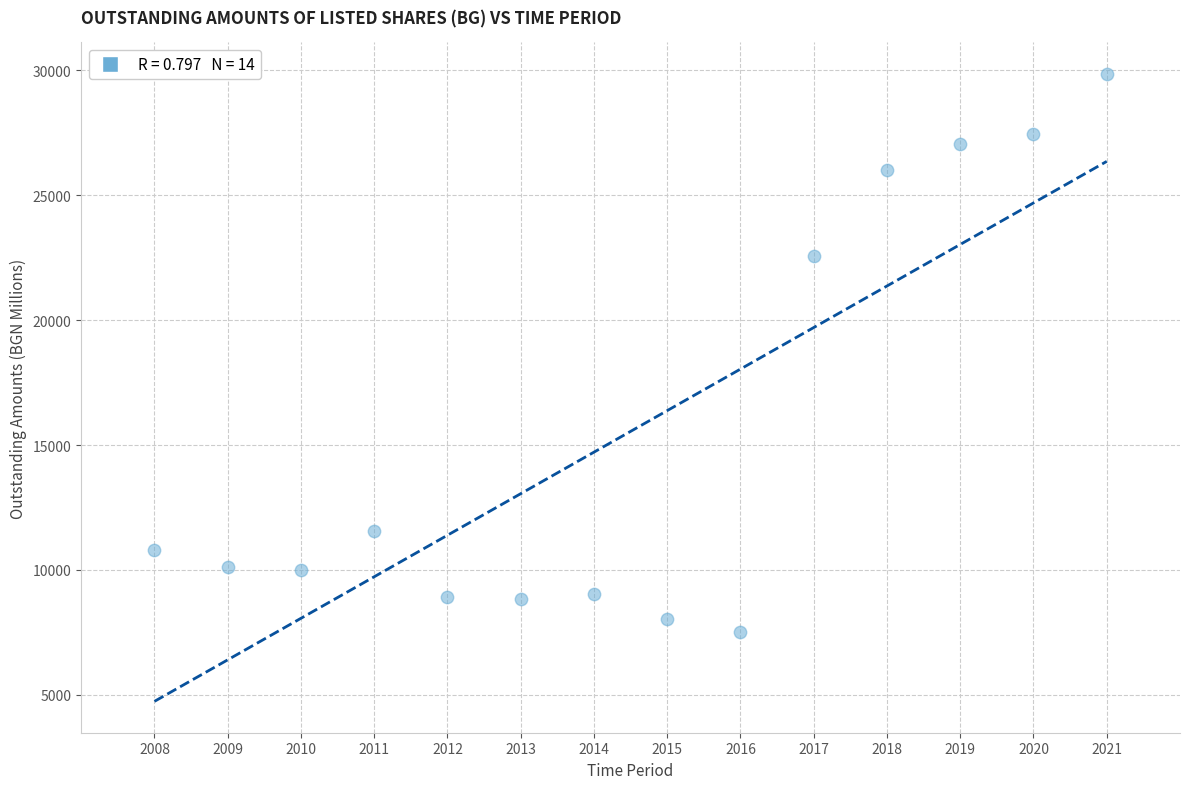

What is the range of X values (max minus min)?

13.0